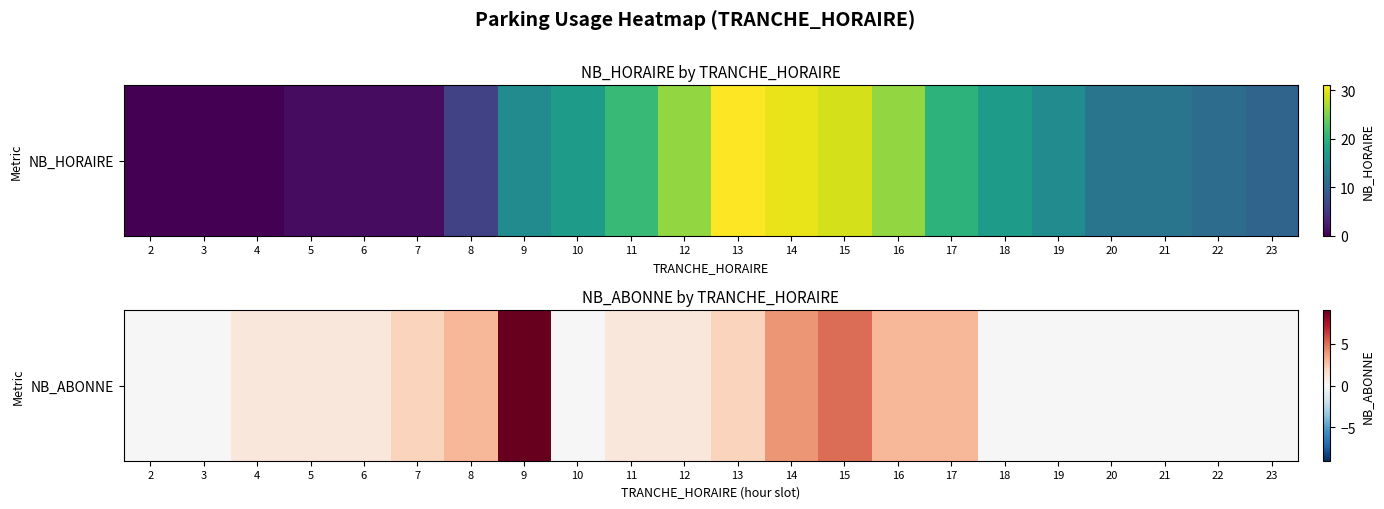

Is it true that the value at 7 is 2?

True